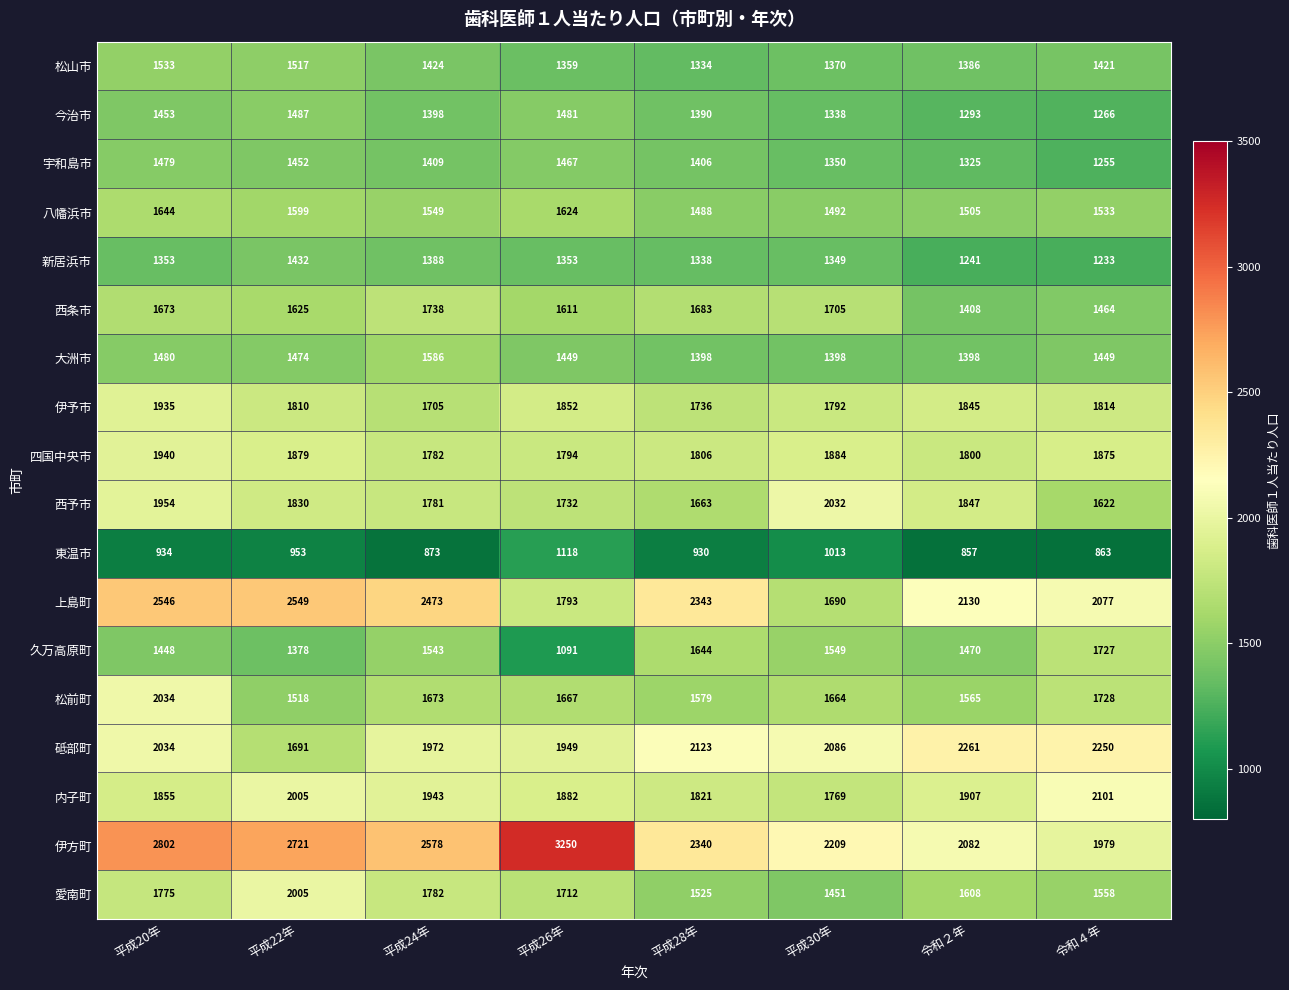

What is the greatest value displayed?

3250